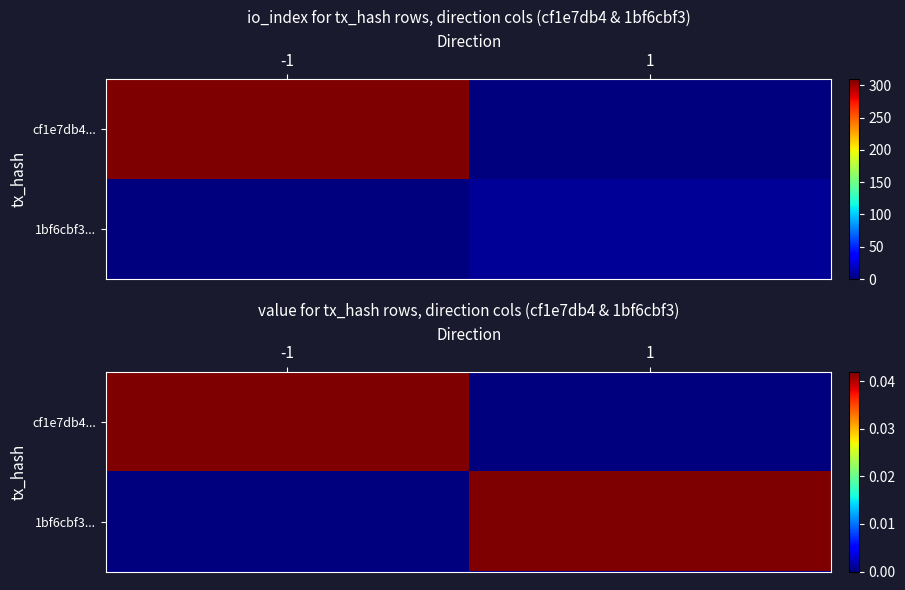

Is the value of cf1e7db4... at 1 greater than the value of 1bf6cbf3... at -1?

No